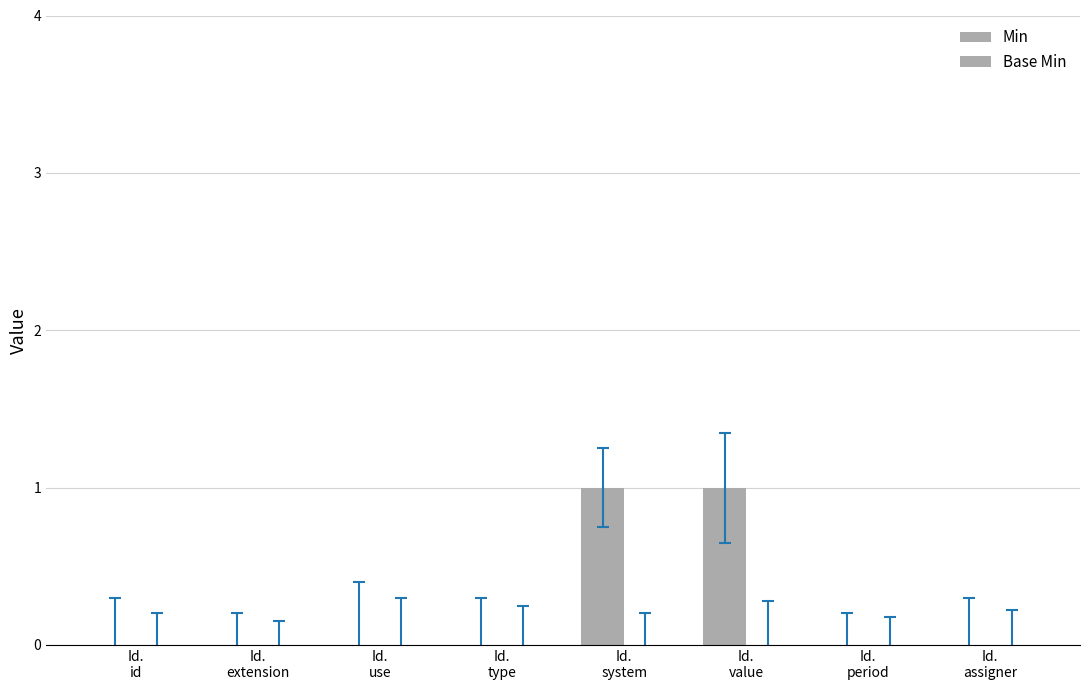

How many distinct data groups are displayed?

1